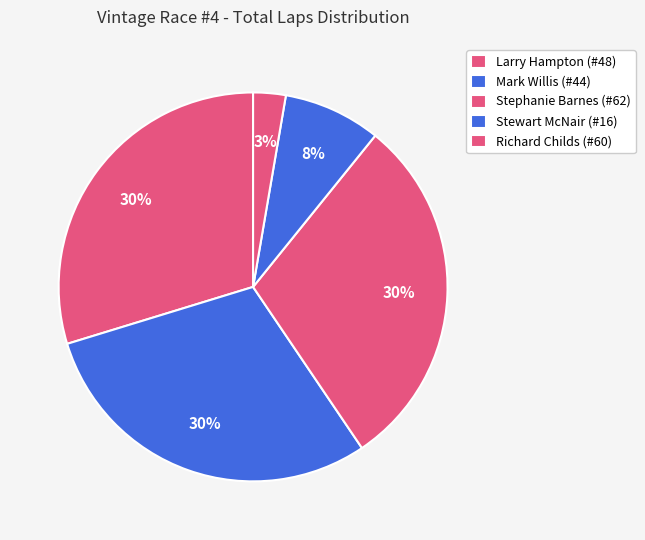

Does any single category account for the majority?

No